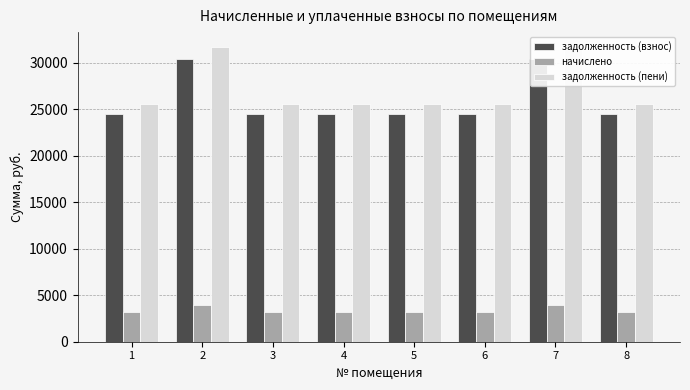

What is the difference between the maximum and minimum values in the задолженность (пени) series?

6185.6